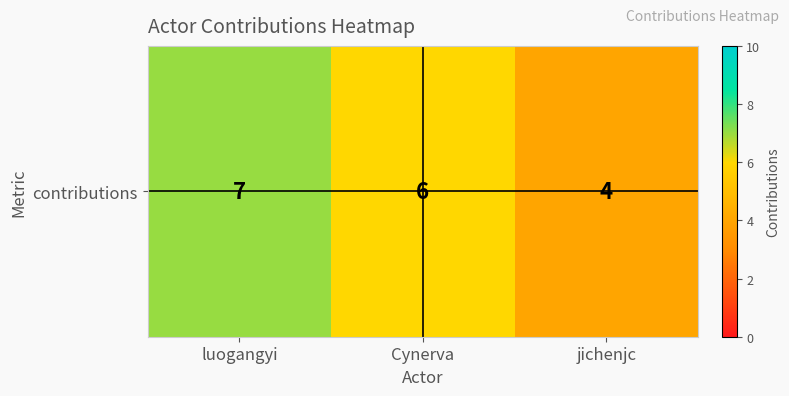

Is it true that the value at jichenjc is 4?

True